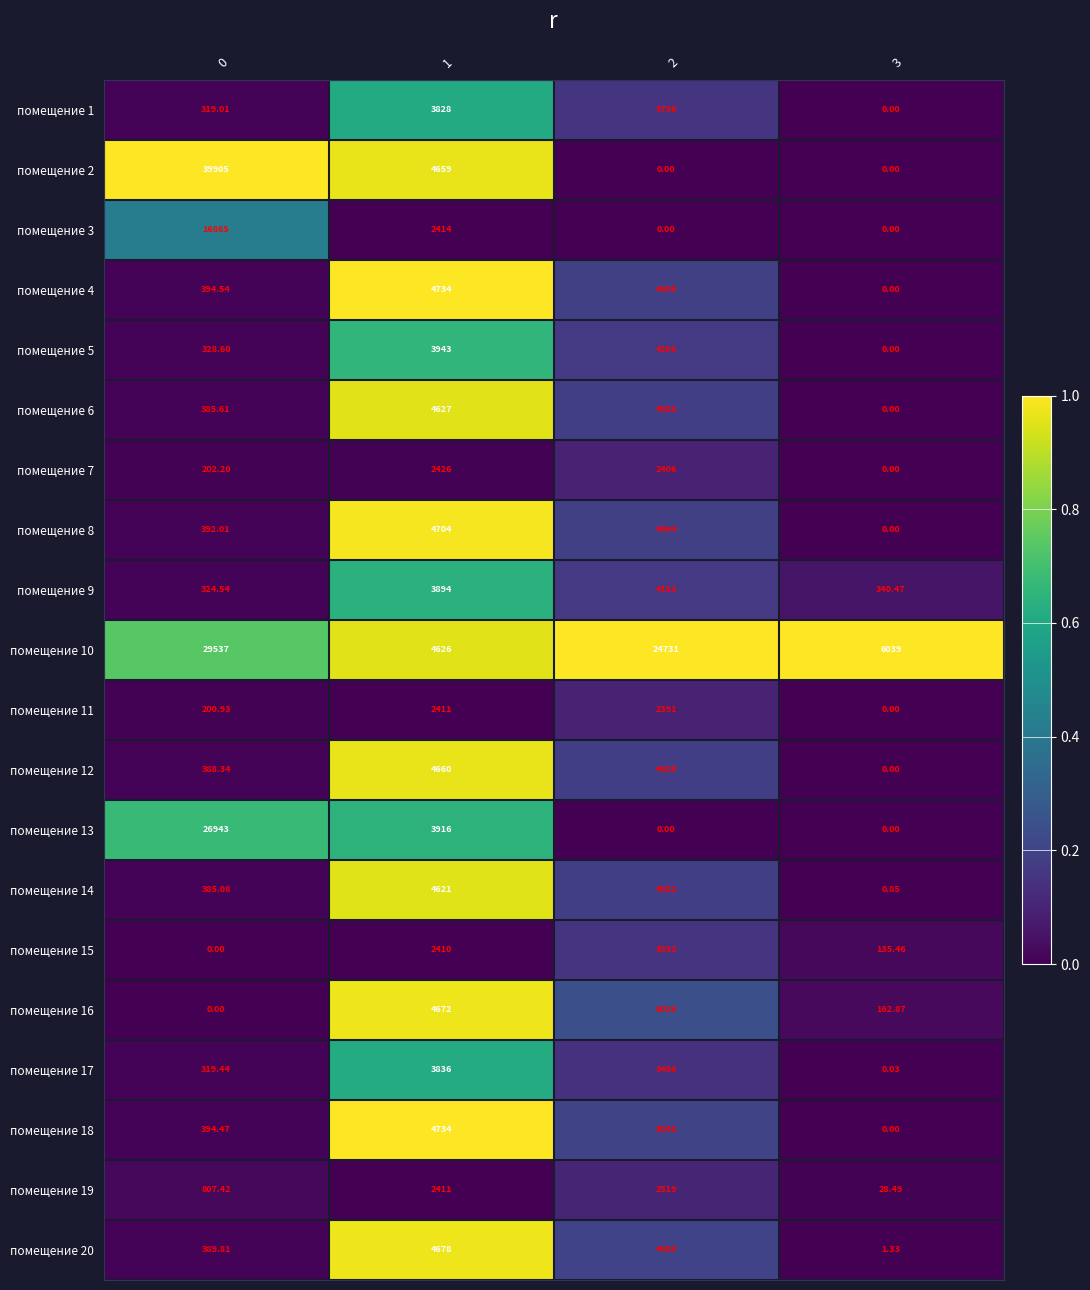

Is the value of помещение 1 at 2 greater than the value of помещение 20 at 0?

Yes